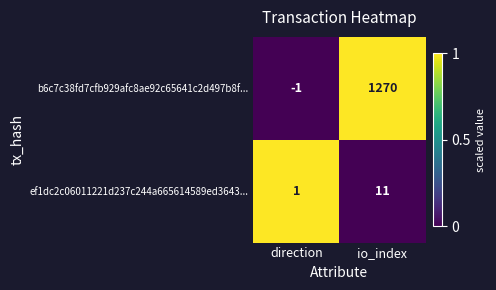

Reading left to right, transcribe all the data shown in this chart.

b6c7c38fd7cfb929afc8ae92c65641c2d497b8f...: direction=-1	io_index=1270
ef1dc2c06011221d237c244a665614589ed3643...: direction=1	io_index=11